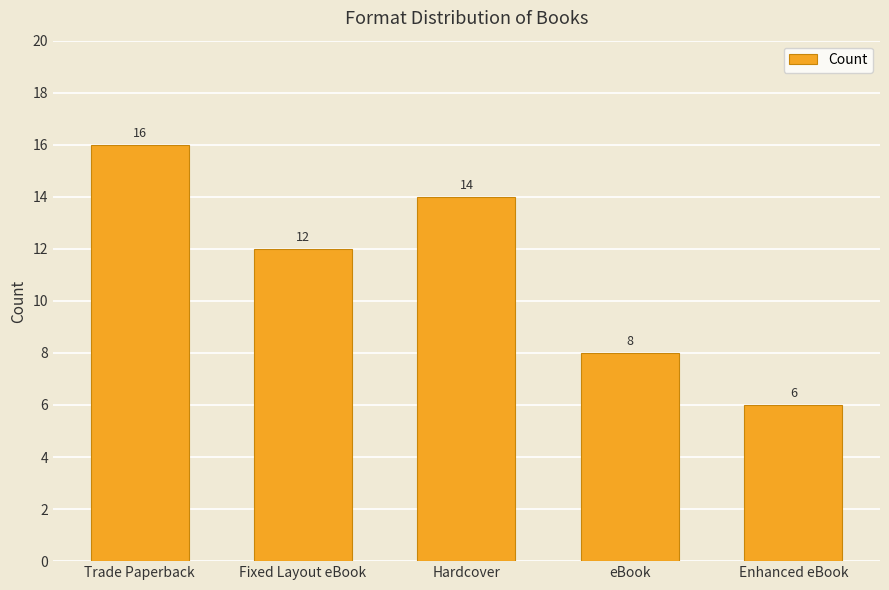

Count the number of data series in this chart.

1